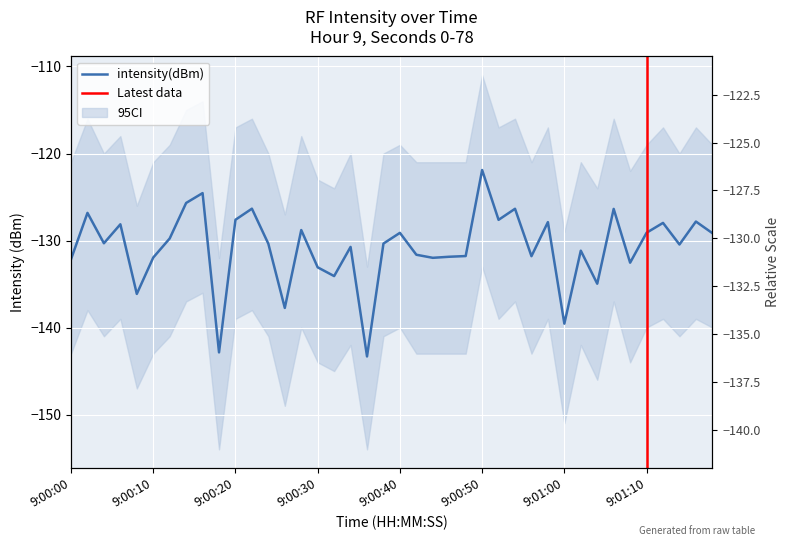

How many data points are above -130?

18